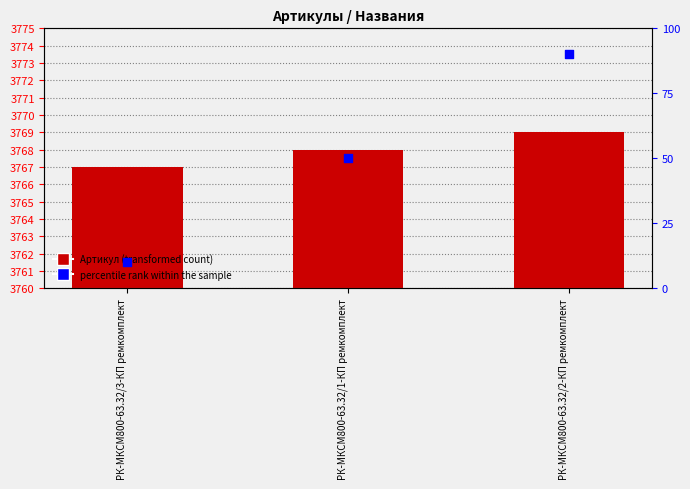

At which category is the sum across all series the highest?

РК-МКСМ800-63.32/2-КП ремкомплект